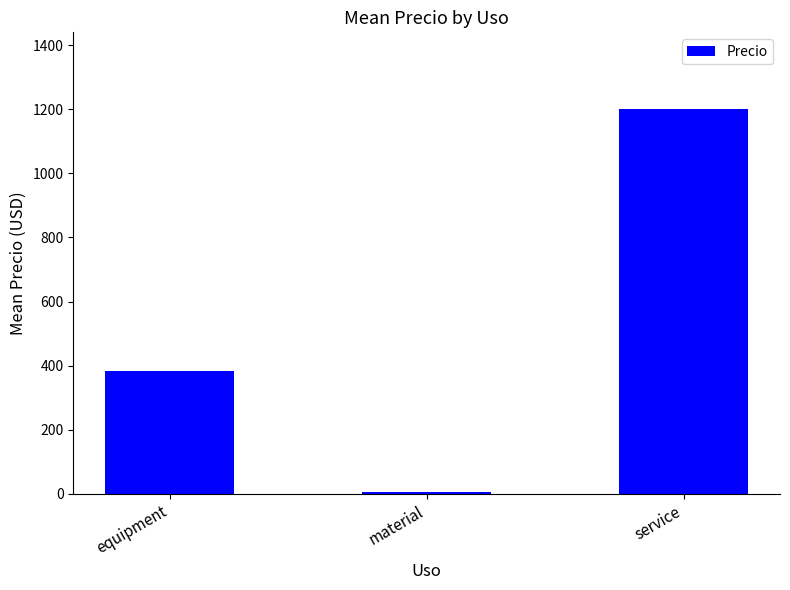

What is the difference between the maximum and minimum values?

1193.7